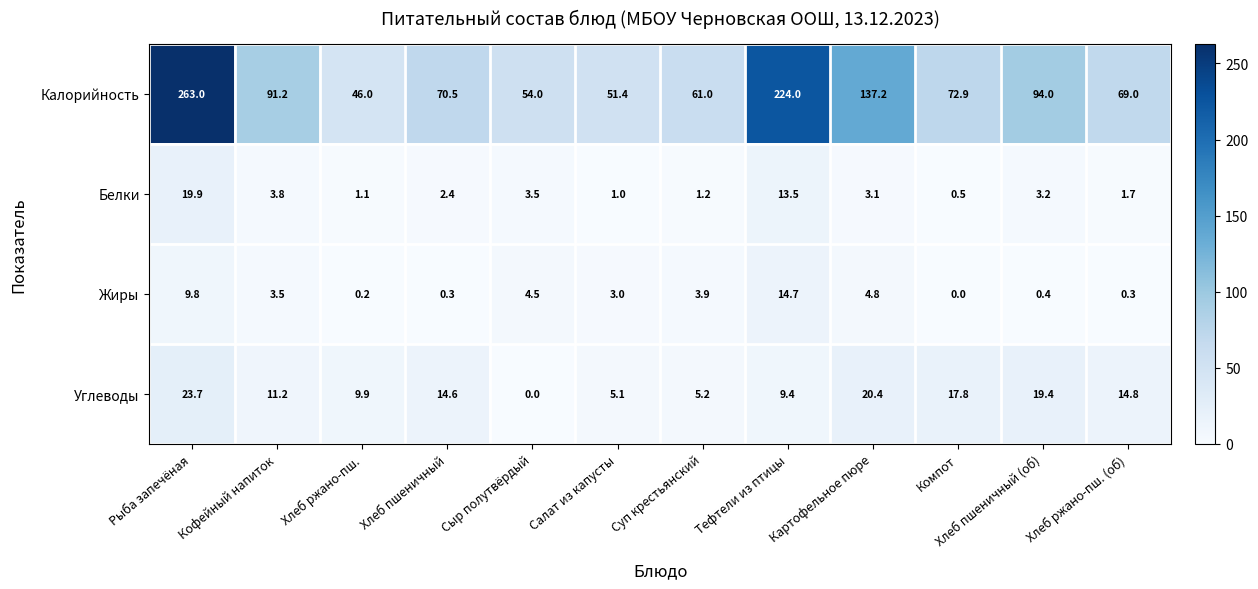

How many data points in Жиры are less than 3?

5